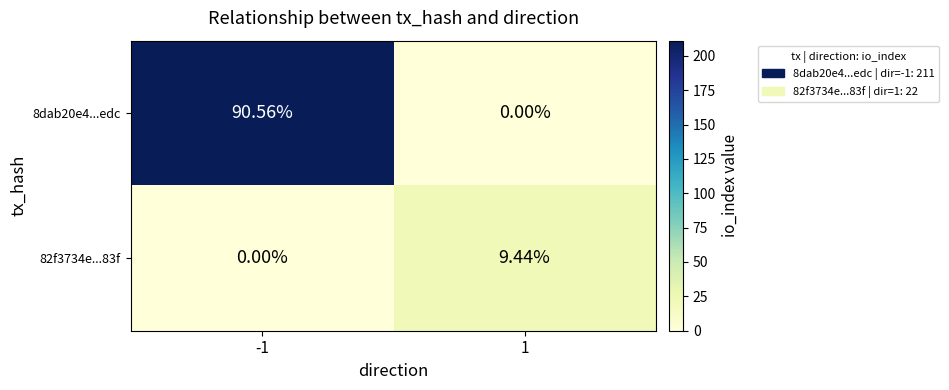

At 1, list the series in order from smallest to largest.

8dab20e4...edc, 82f3734e...83f